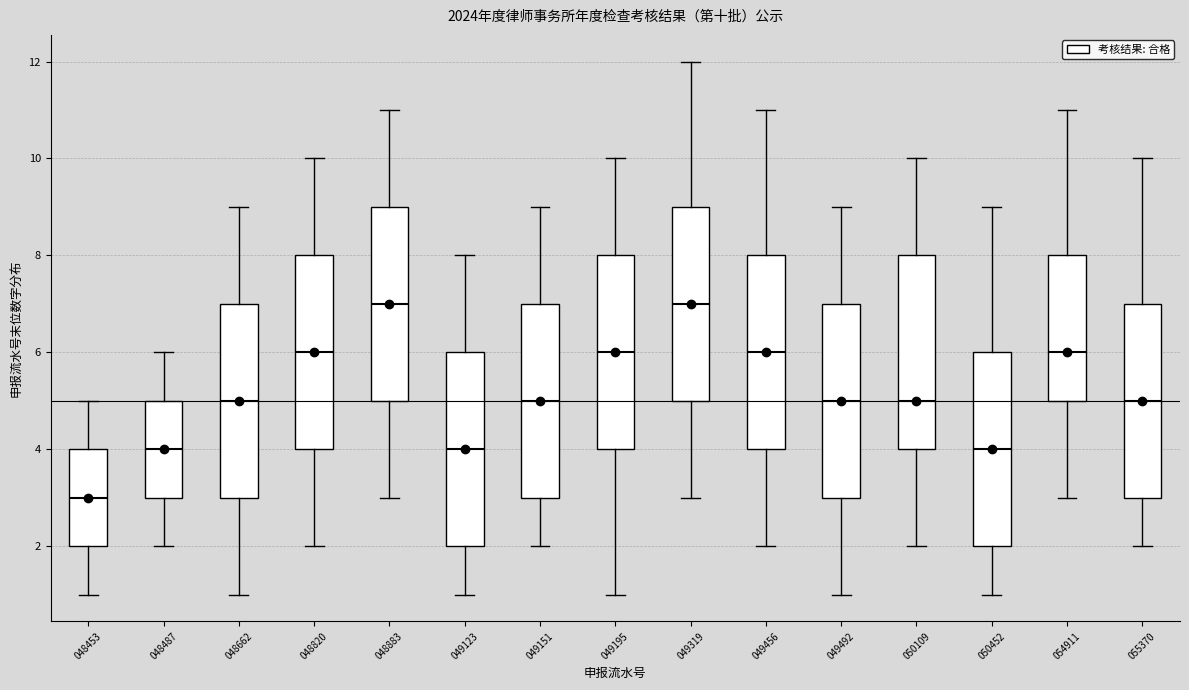

Which box has the lowest median line?

048453